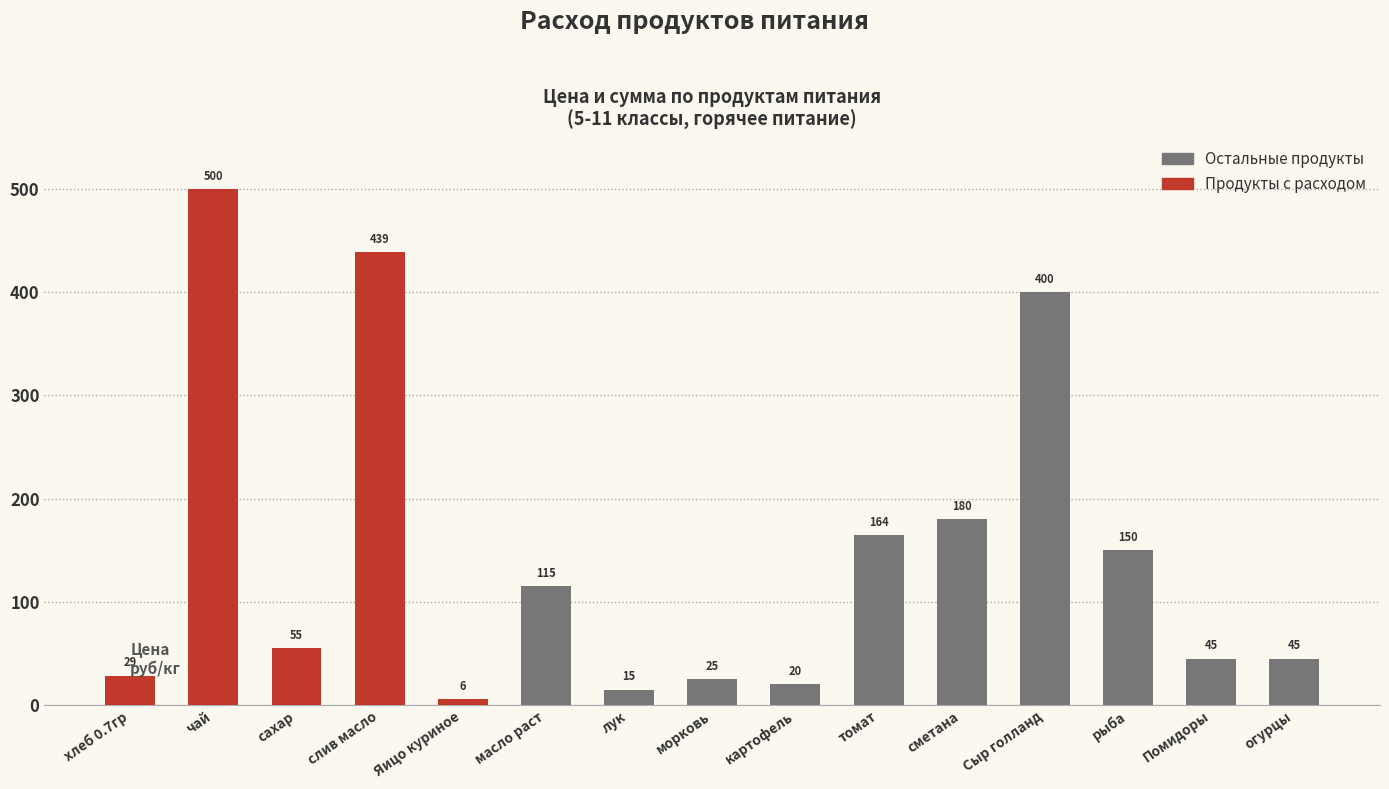

True or false: the data shows 180.0 at сметана.

True